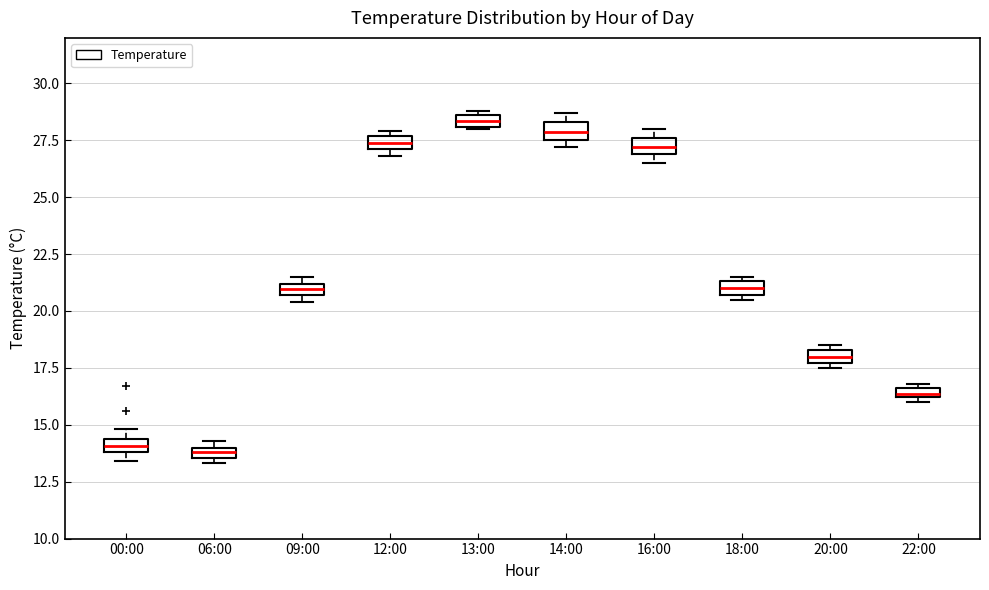

Which box's median line is the highest?

13:00